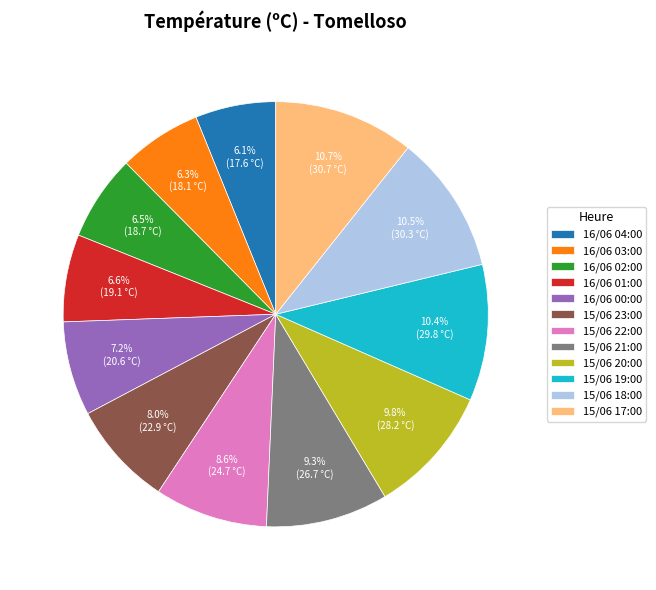

What is the total percentage of 16/06 03:00 and 16/06 02:00?

12.8%